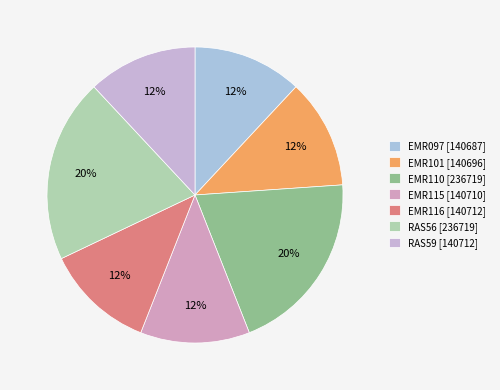

What is the largest slice in the pie chart?

EMR110